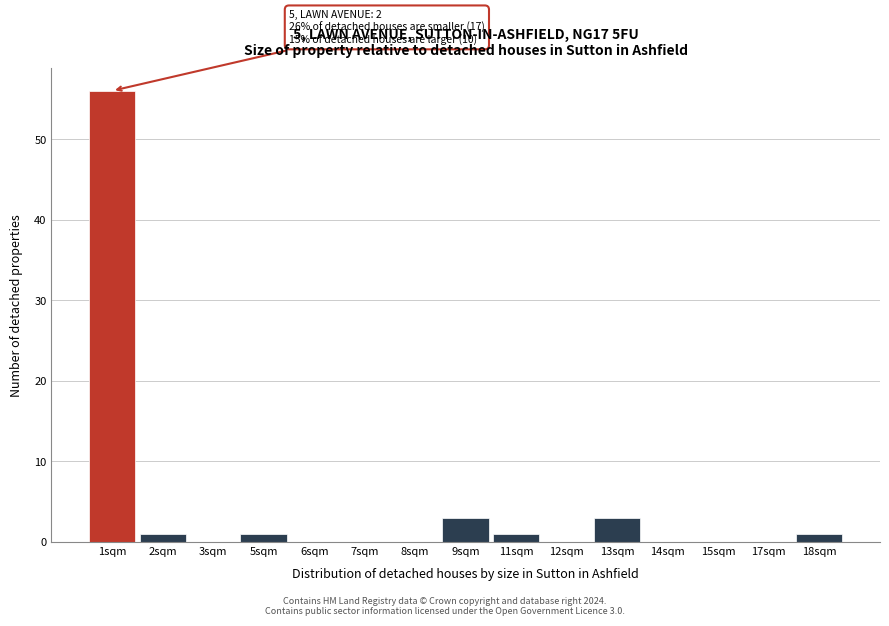

Reading left to right, extract all data points from this chart.

1sqm=56	2sqm=1	3sqm=0	5sqm=1	6sqm=0	7sqm=0	8sqm=0	9sqm=3	11sqm=1	12sqm=0	13sqm=3	14sqm=0	15sqm=0	17sqm=0	18sqm=1